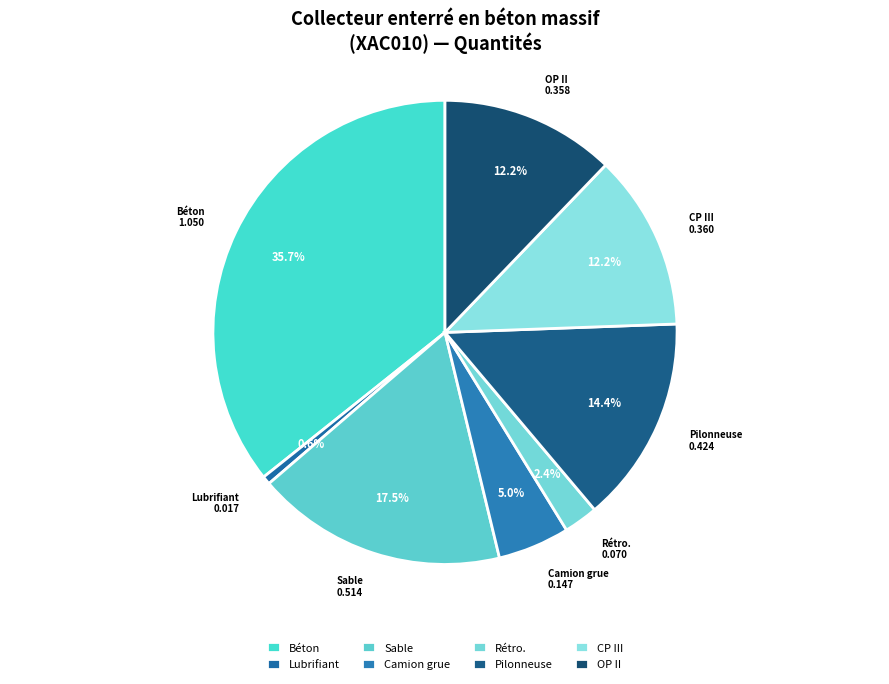

What percentage is NOT represented by Lubrifiant?

99.4%